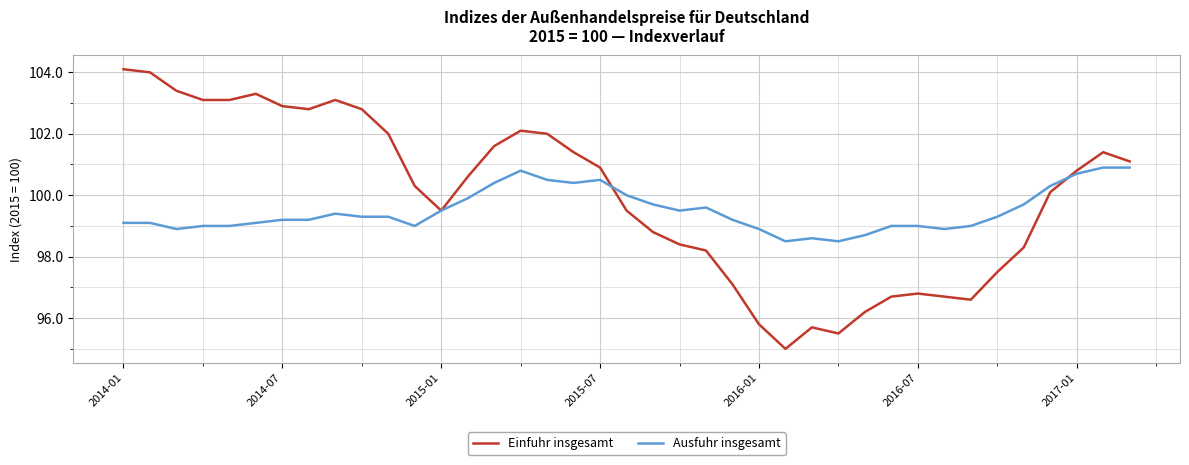

Rank the series by their maximum value, from highest to lowest.

Einfuhr insgesamt, Ausfuhr insgesamt